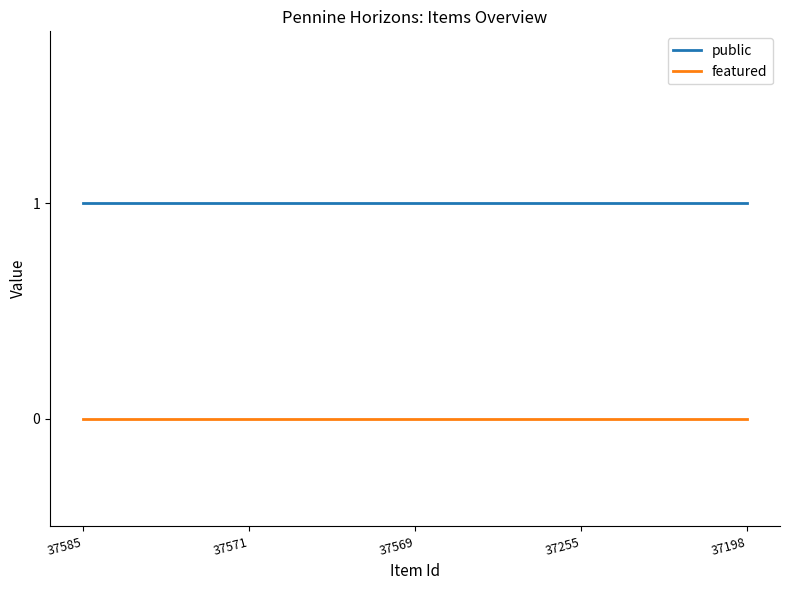

Which series has the largest total across all categories?

public